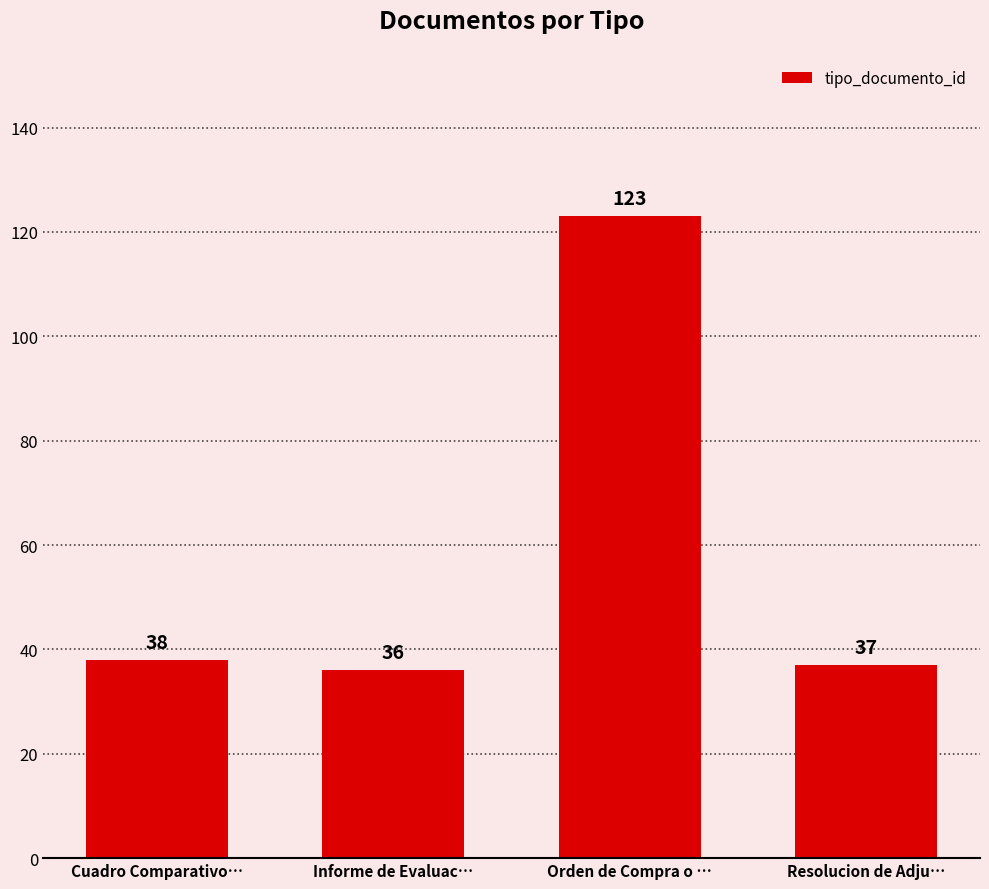

How many series are shown in this chart?

1